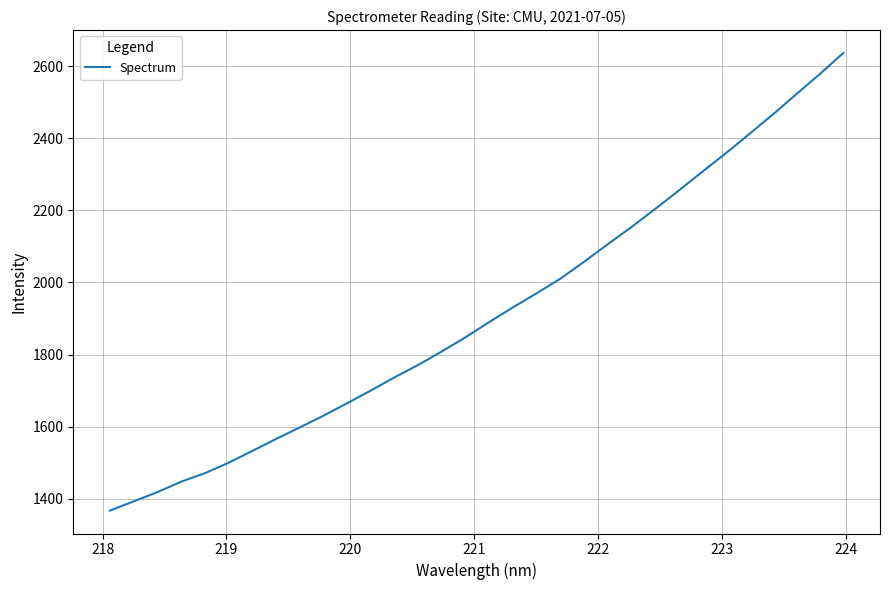

Count the number of values greater than 1889.

16